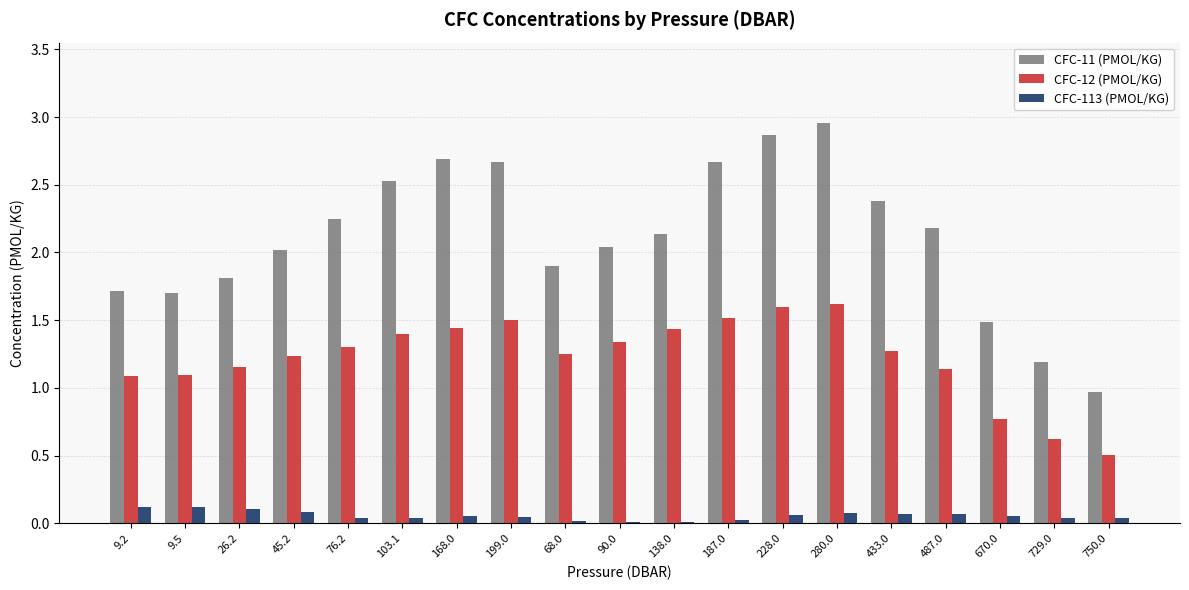

Which series has the largest total across all categories?

CFC-11 (PMOL/KG)